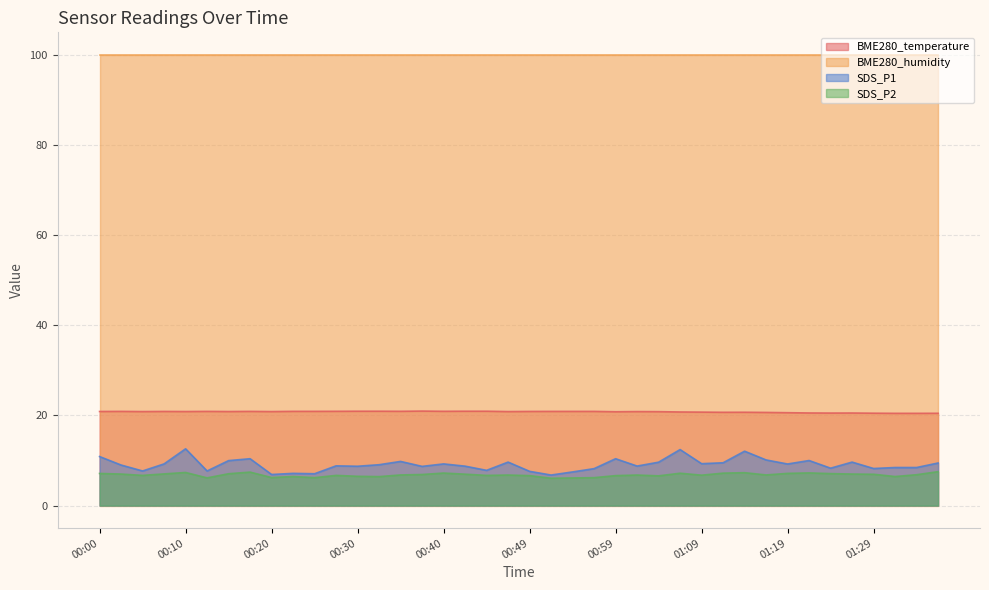

At how many categories does at least one series exceed 6?

40